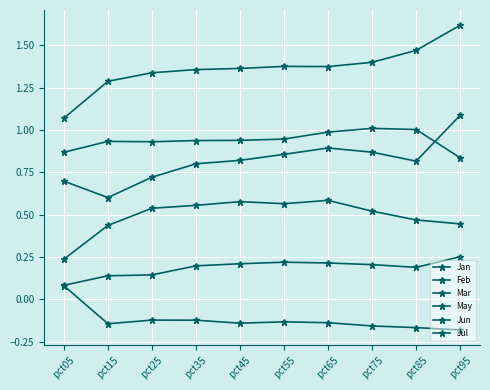

True or false: Mar has a value of 0.3 at pct05.

False